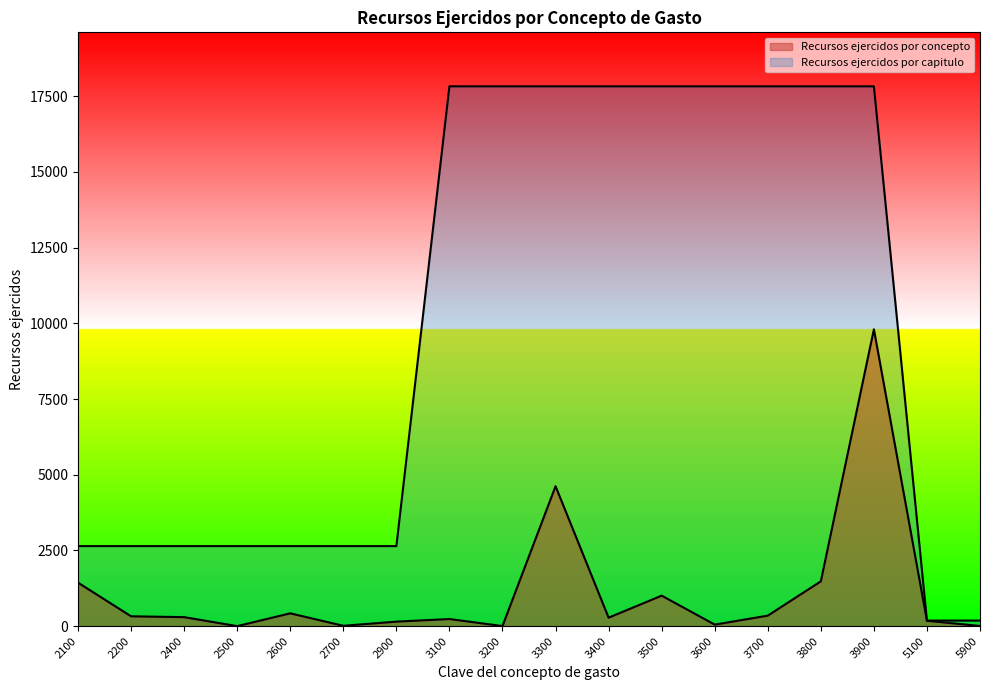

True or false: Recursos ejercidos por concepto and Recursos ejercidos por capitulo intersect in this chart.

False